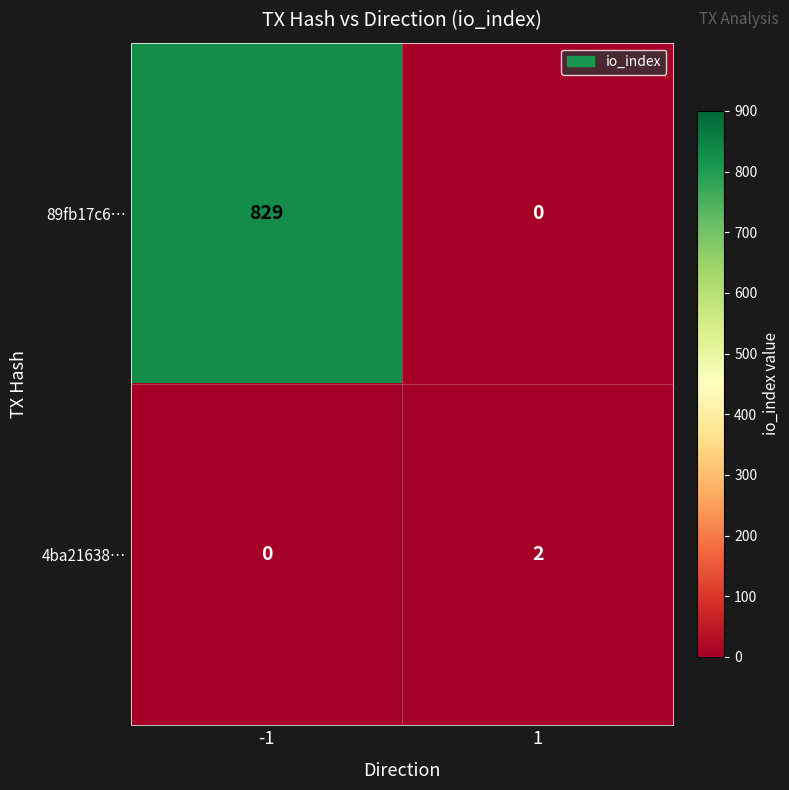

The 4ba21638… series shows 2 at 1. True or false?

True